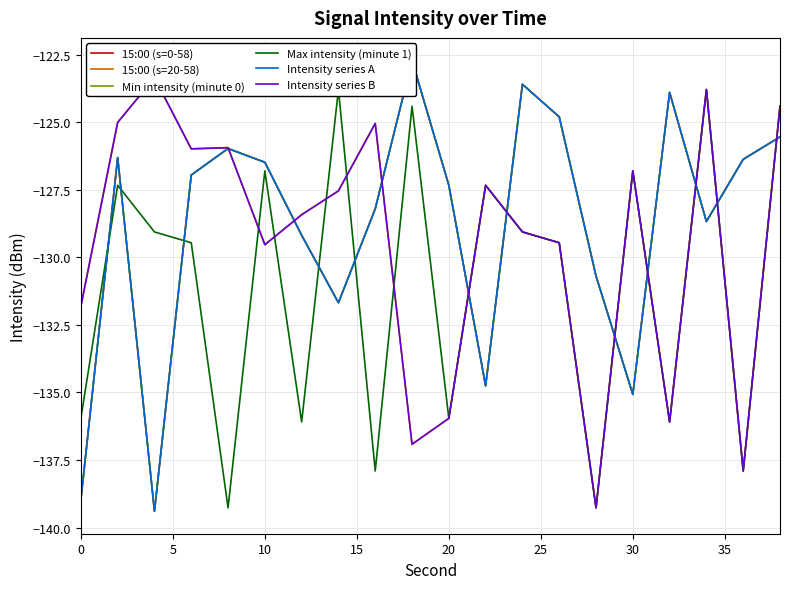

How many data points in Intensity series A are less than -126?

14